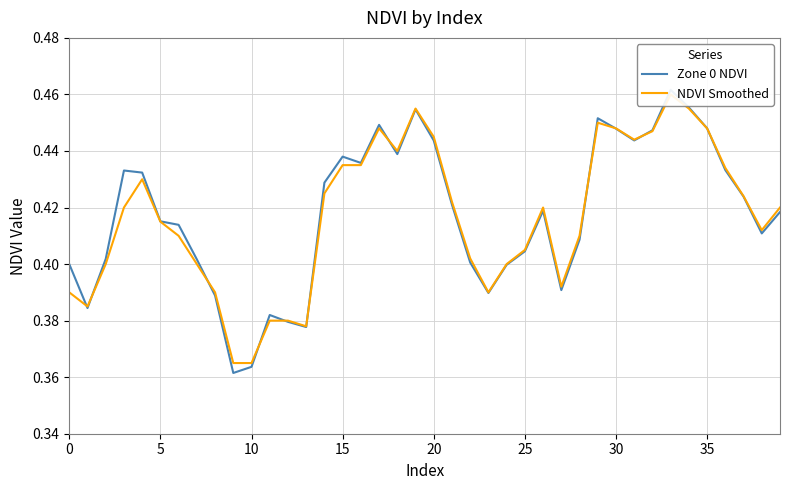

The NDVI Smoothed series shows 0.7 at 38. True or false?

False